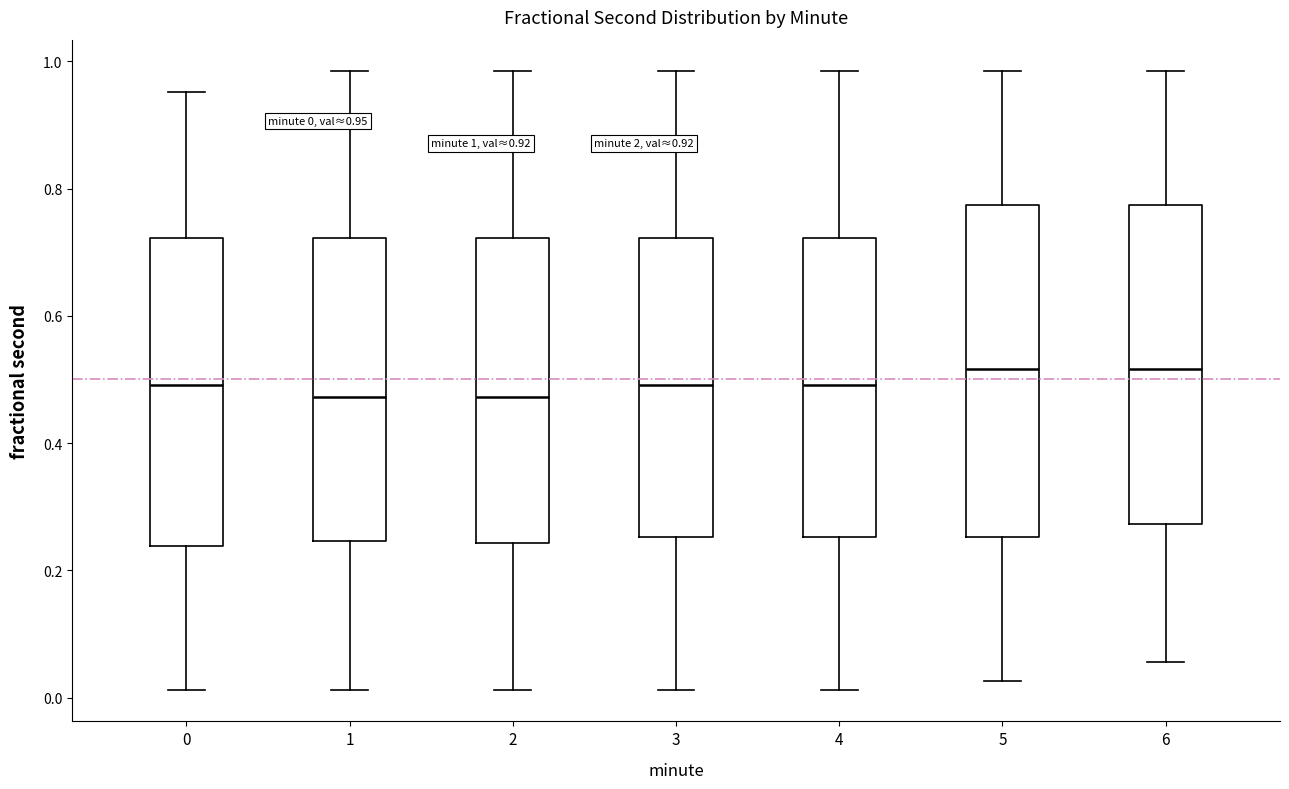

Comparing the boxes themselves (not the whiskers), which one is the tallest?

5